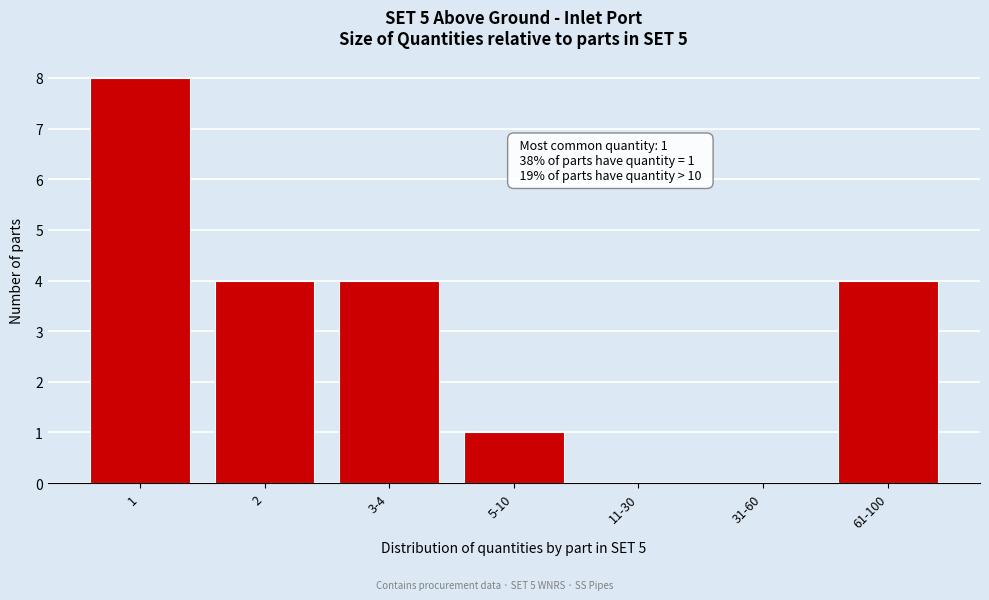

Reading right to left, what are all the values shown in this chart?

61-100=4	31-60=0	11-30=0	5-10=1	3-4=4	2=4	1=8